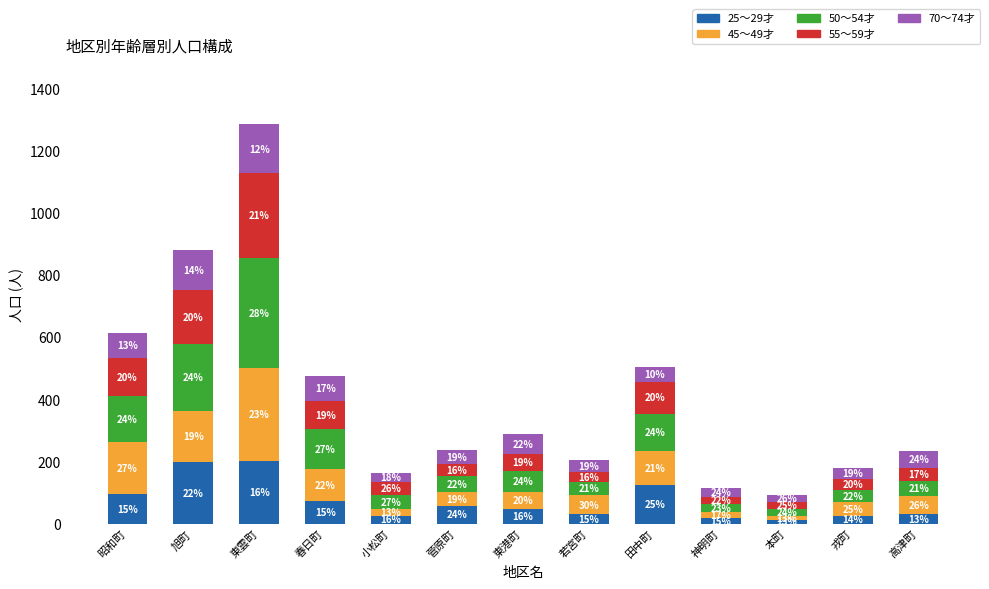

Is it true that 25～29才 equals 197 at 旭町?

True